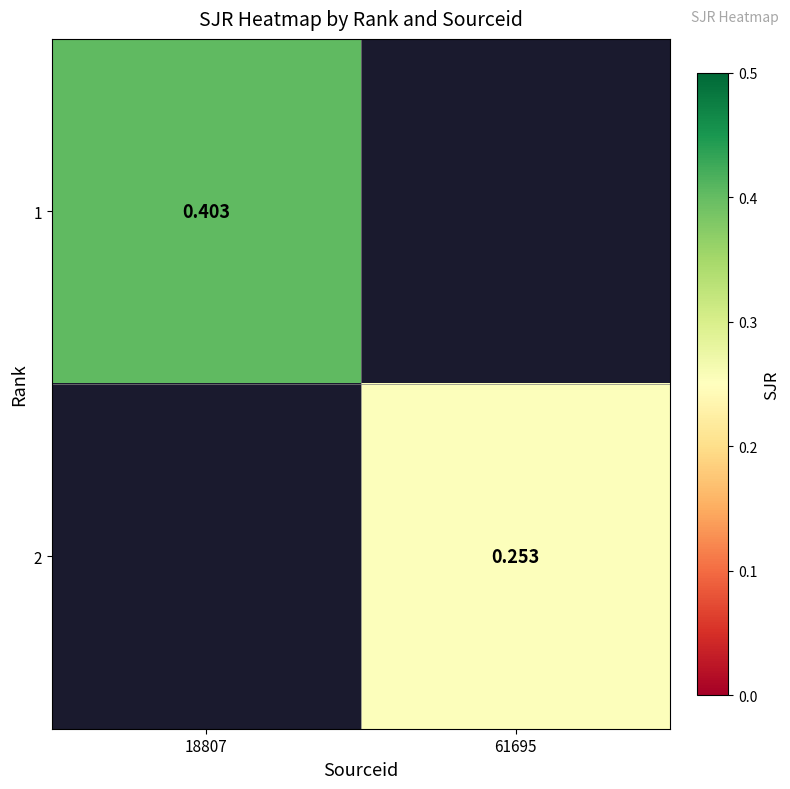

At how many categories does at least one series exceed 0?

2